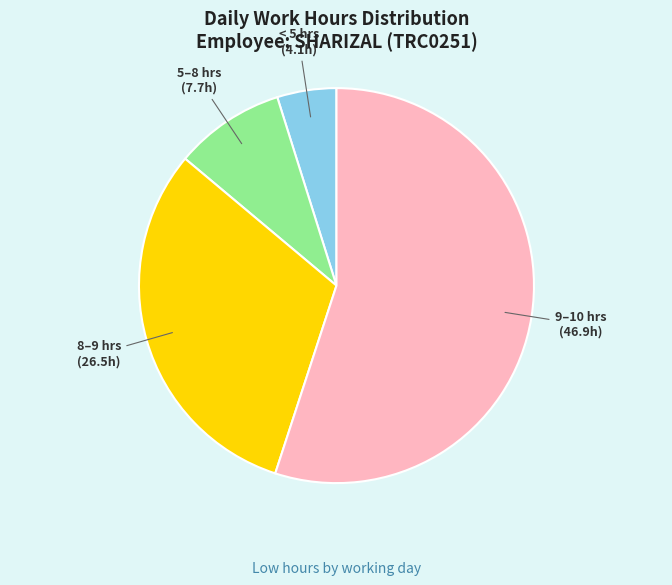

Do 5–8 hrs and < 5 hrs together represent more than half of the pie?

No